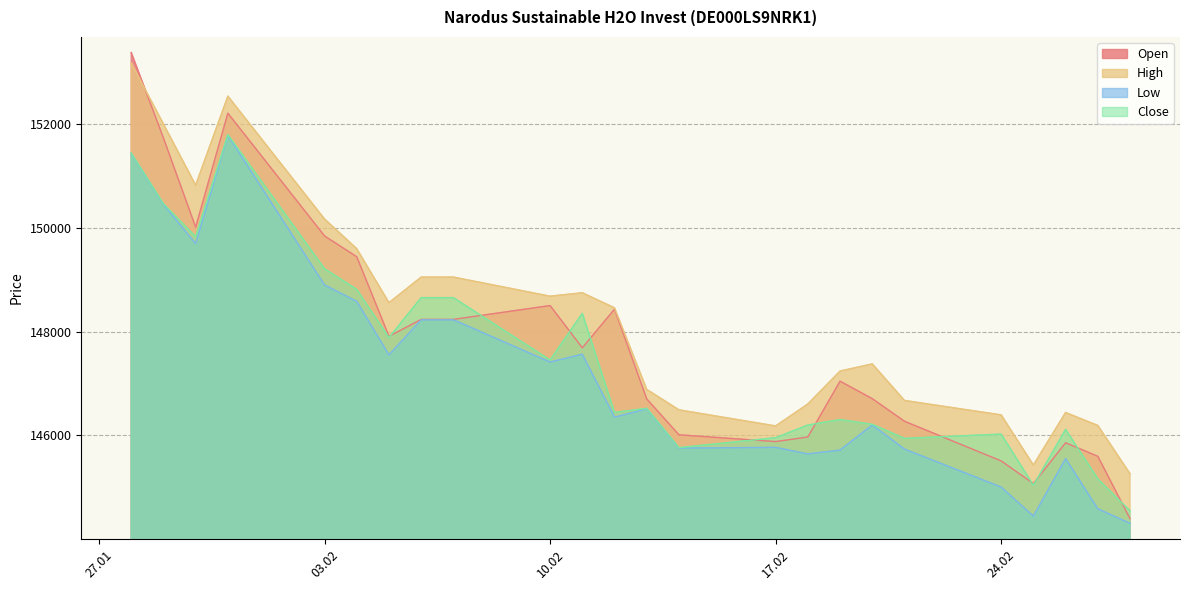

True or false: Low and Close intersect in this chart.

False